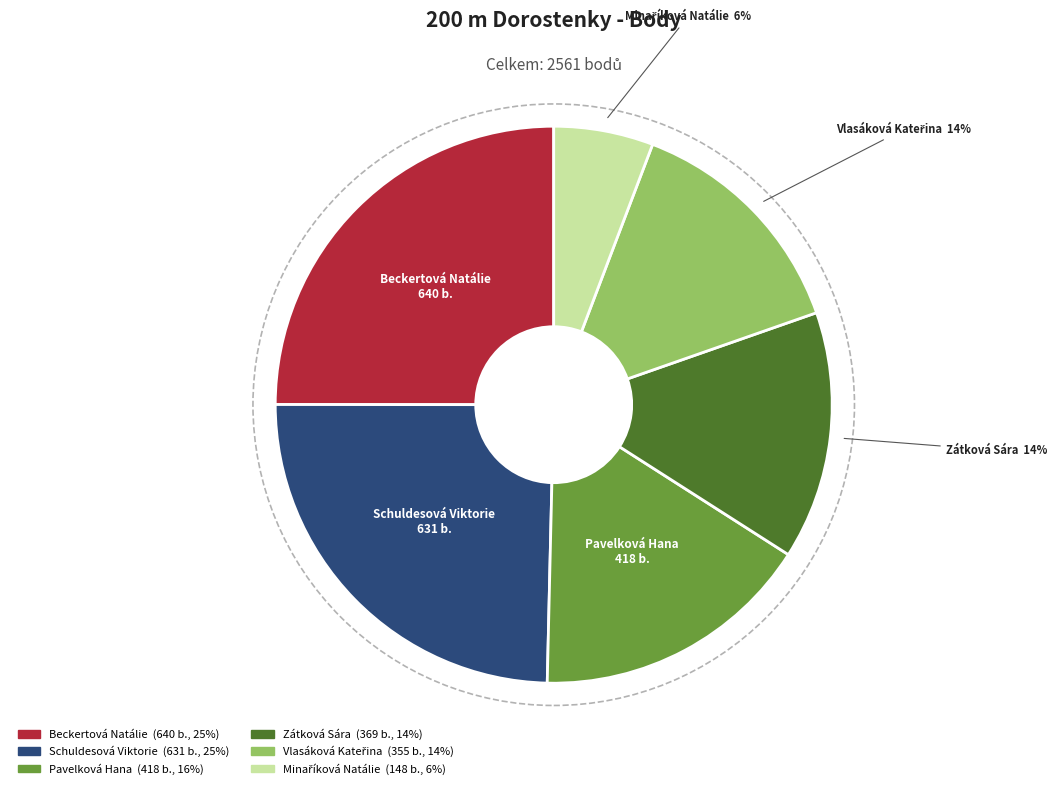

Is there a majority slice in this chart?

No